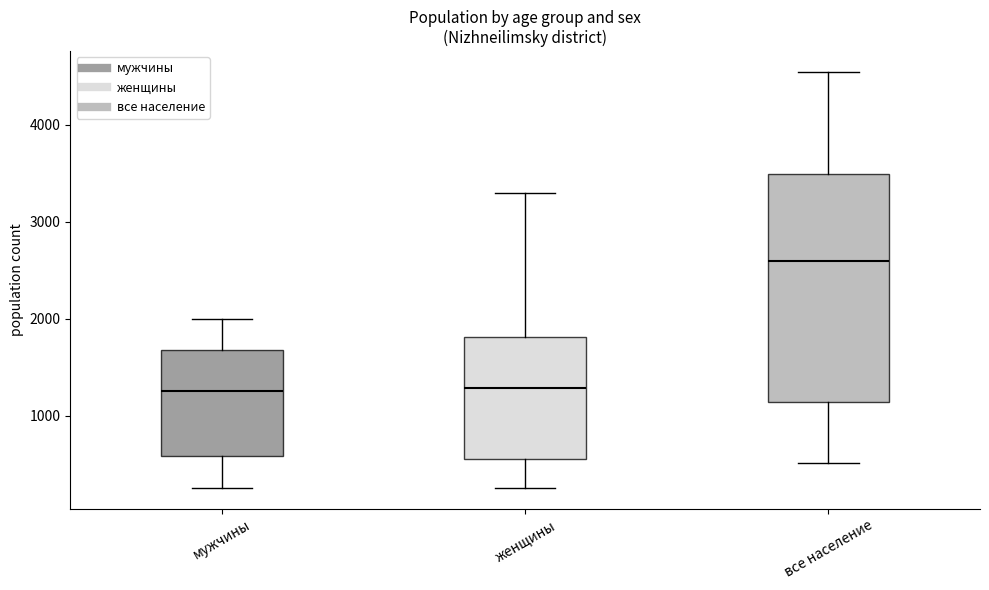

Which box has the highest median line?

все население